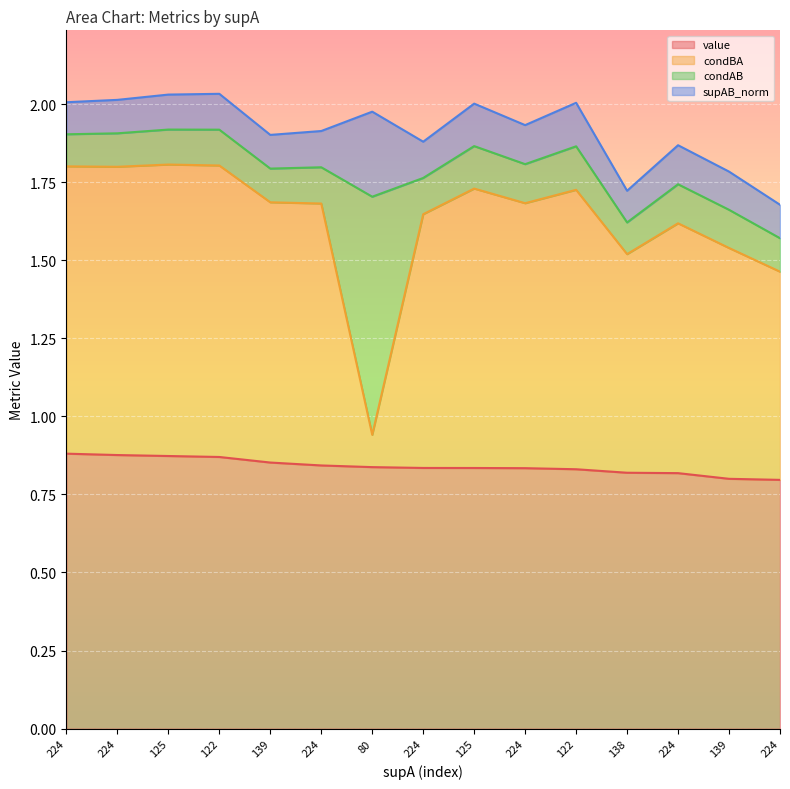

What are all the series names shown in the legend?

value, condBA, condAB, supAB_norm